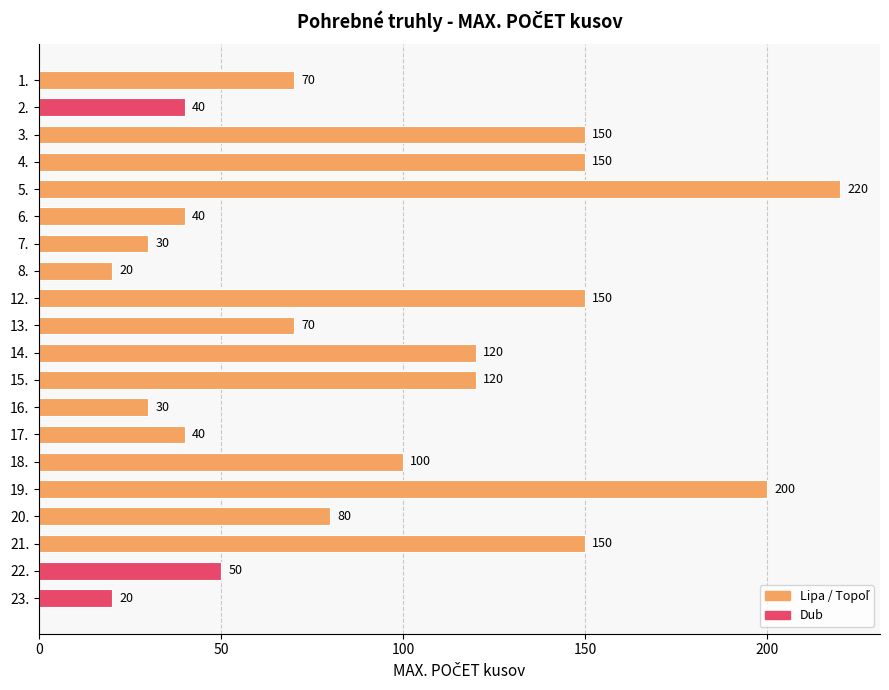

What position from the bottom is 22.?

2